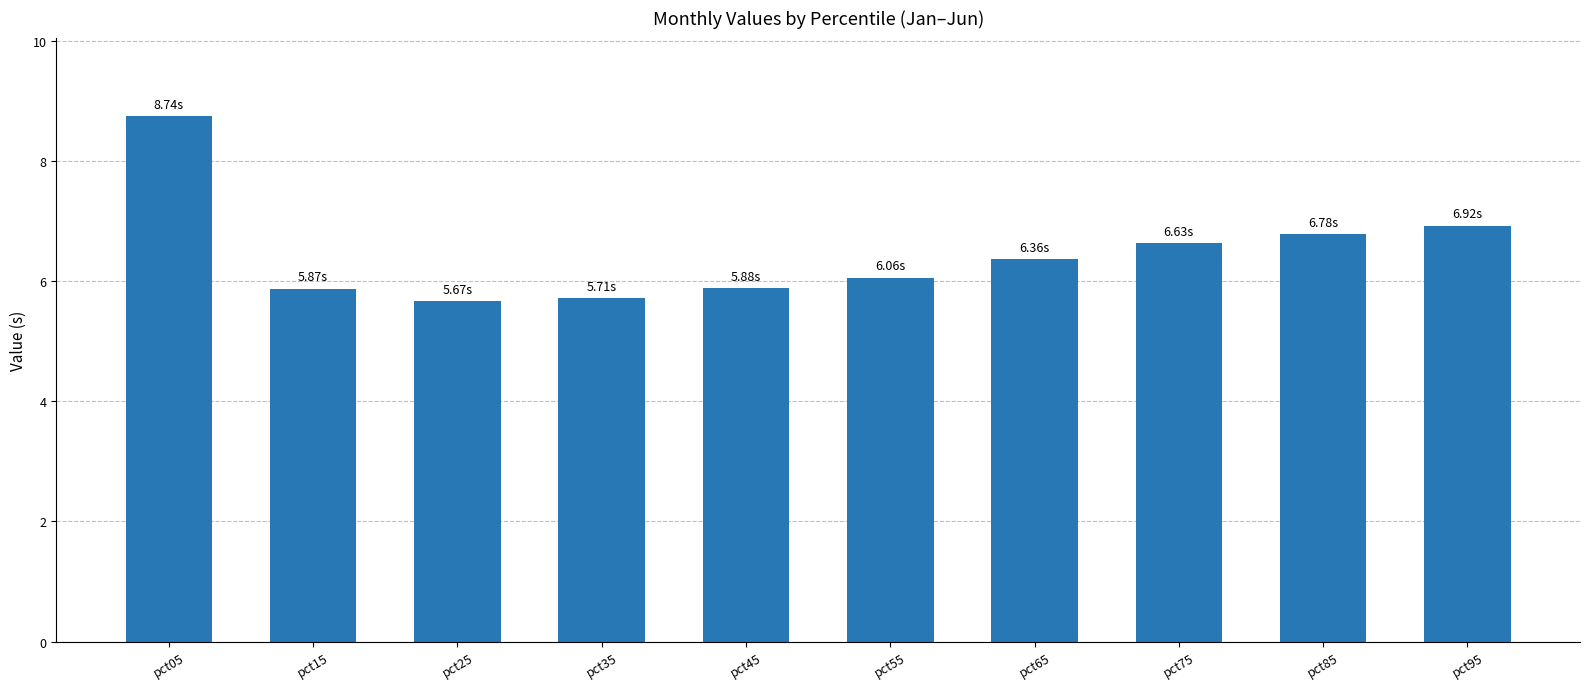

Reading left to right, what are all the values shown in this chart?

8.7	5.9	5.7	5.7	5.9	6.1	6.4	6.6	6.8	6.9